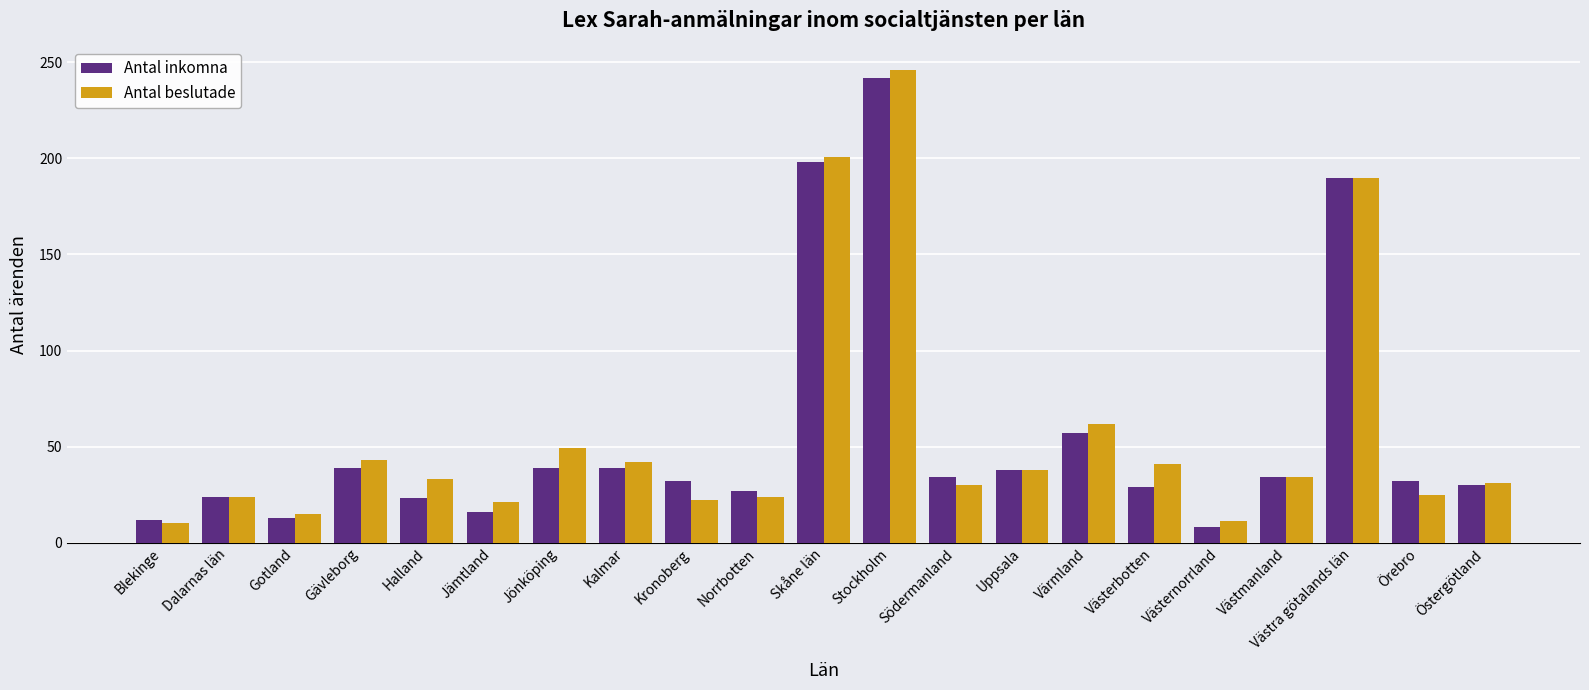

How many categories are shown in the chart?

21